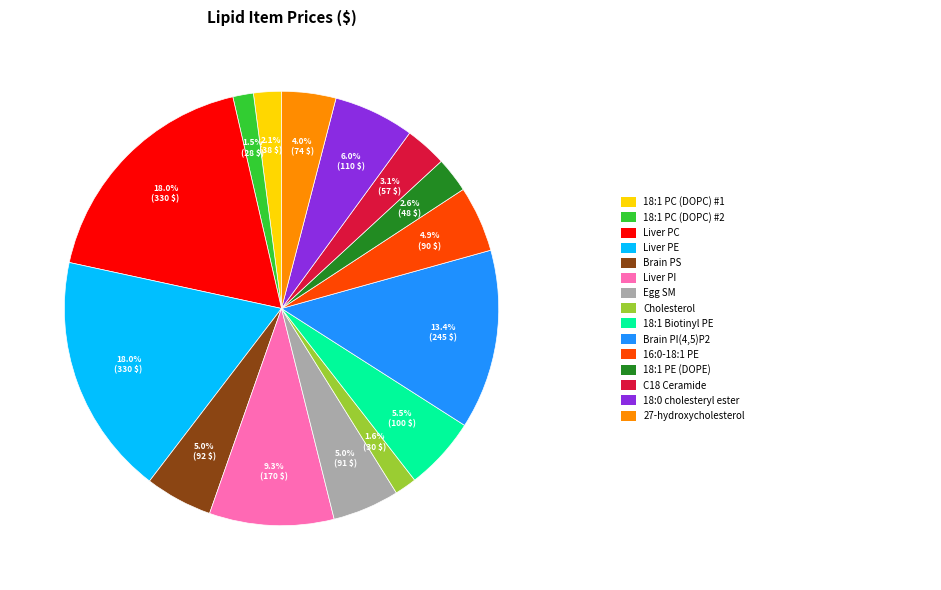

Is there a majority slice in this chart?

No